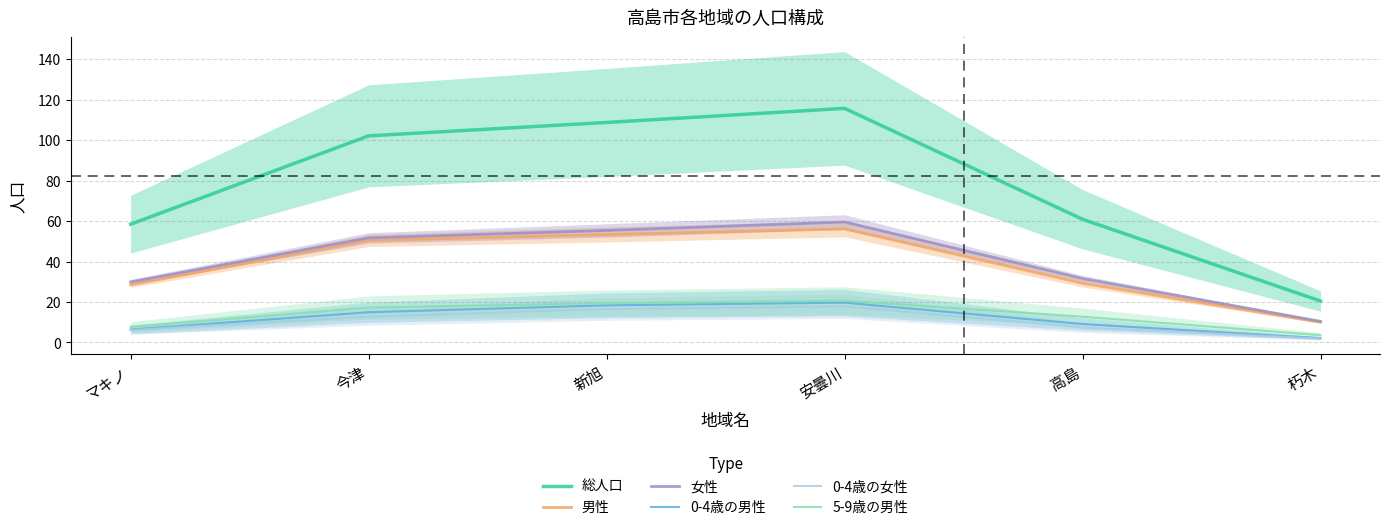

True or false: 5-9歳の男性 and 総人口 intersect in this chart.

False